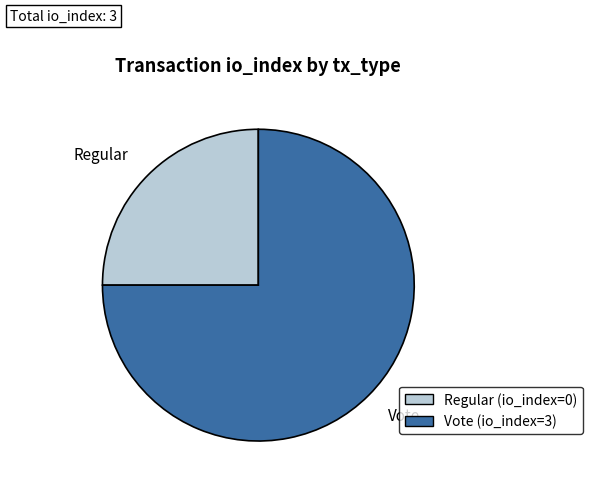

Is it true that Regular is 1% of the pie?

False